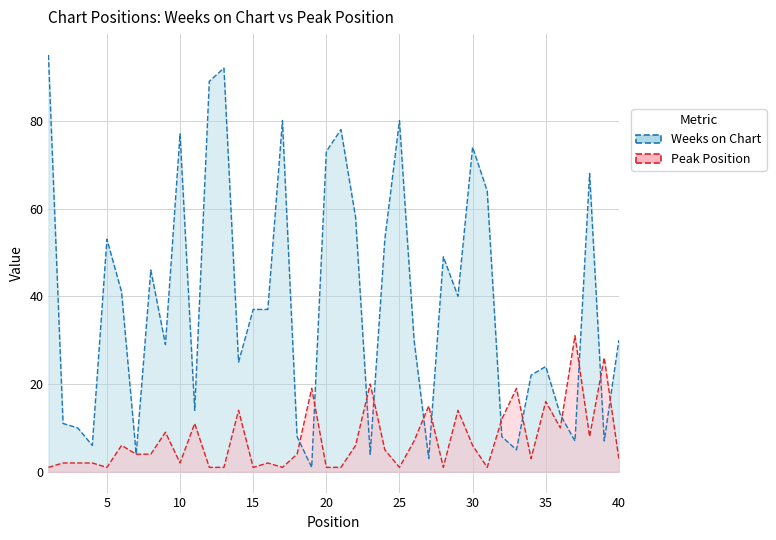

Is it true that Peak Position equals 10 at 36?

True